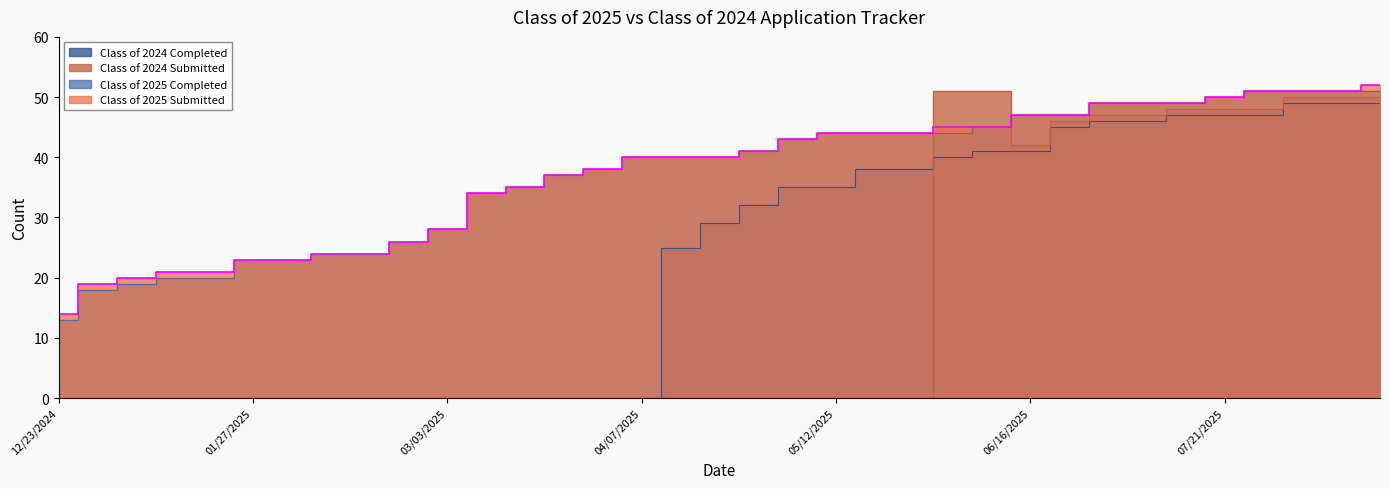

At which label does Class of 2025 Submitted reach its peak?

08/18/2025